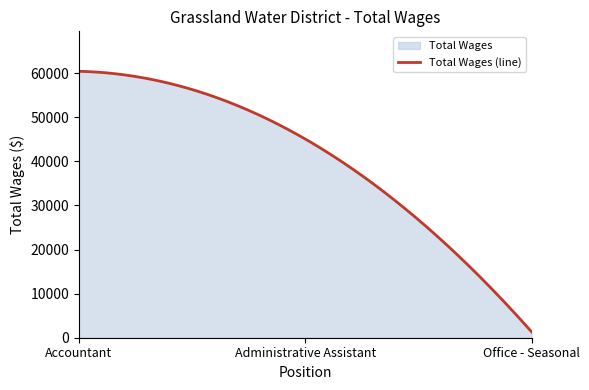

How many series are shown in this chart?

1